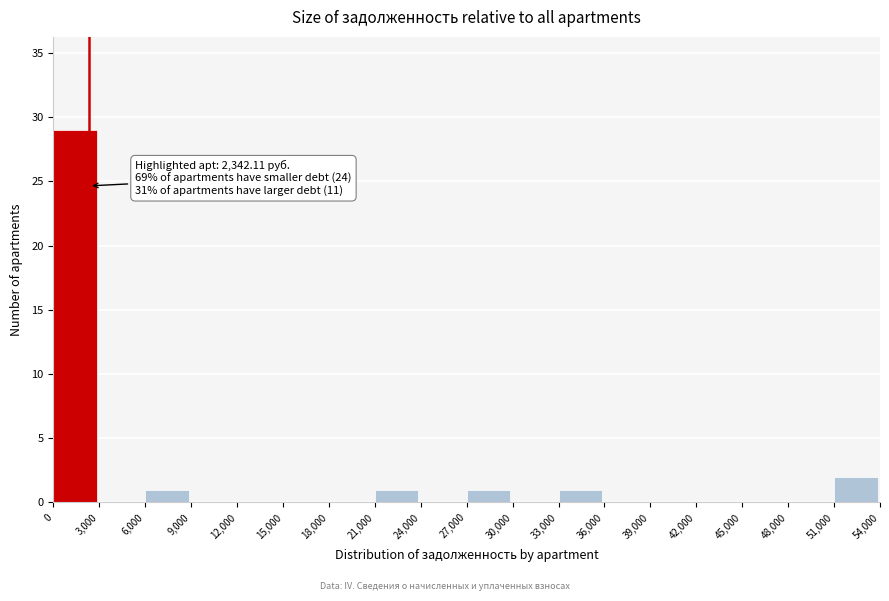

Which range on the x-axis has the tallest bar?

0 to 3,000